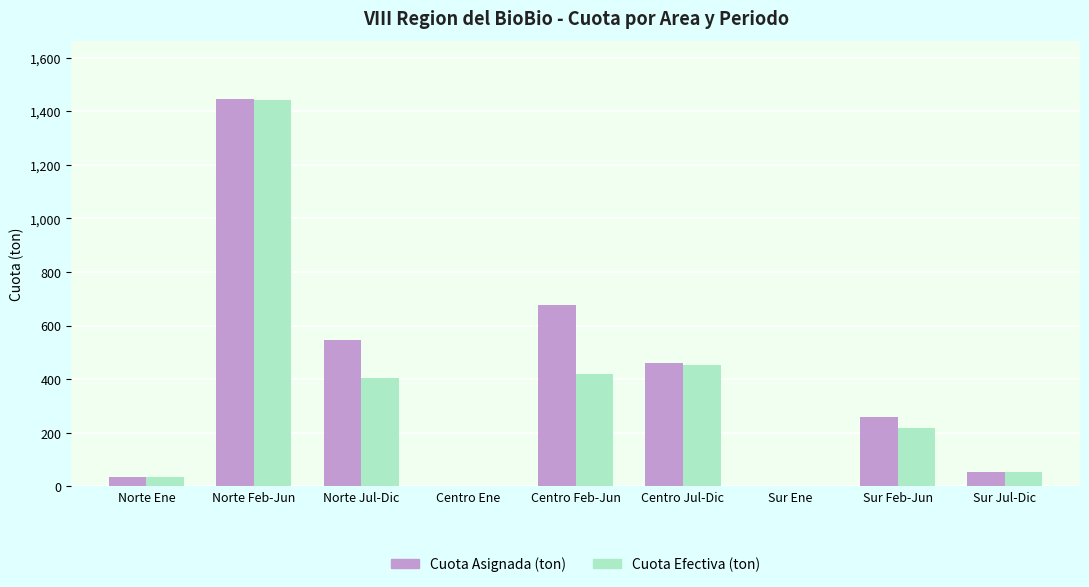

Which series has the widest spread of values?

Cuota Asignada (ton)